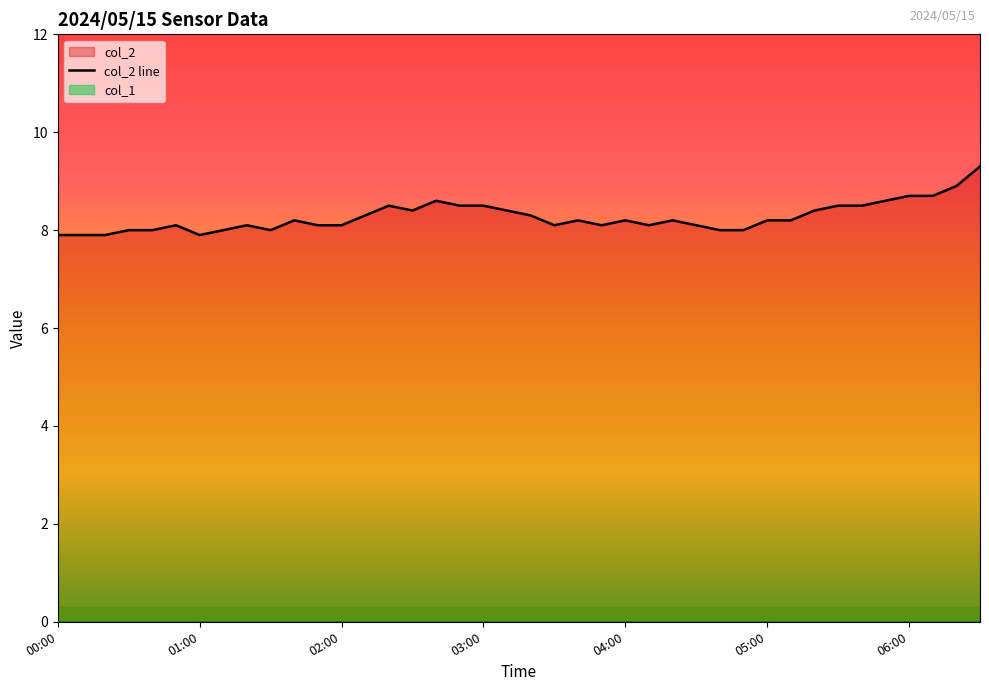

What is the label of the 40th point from the left?

06:30